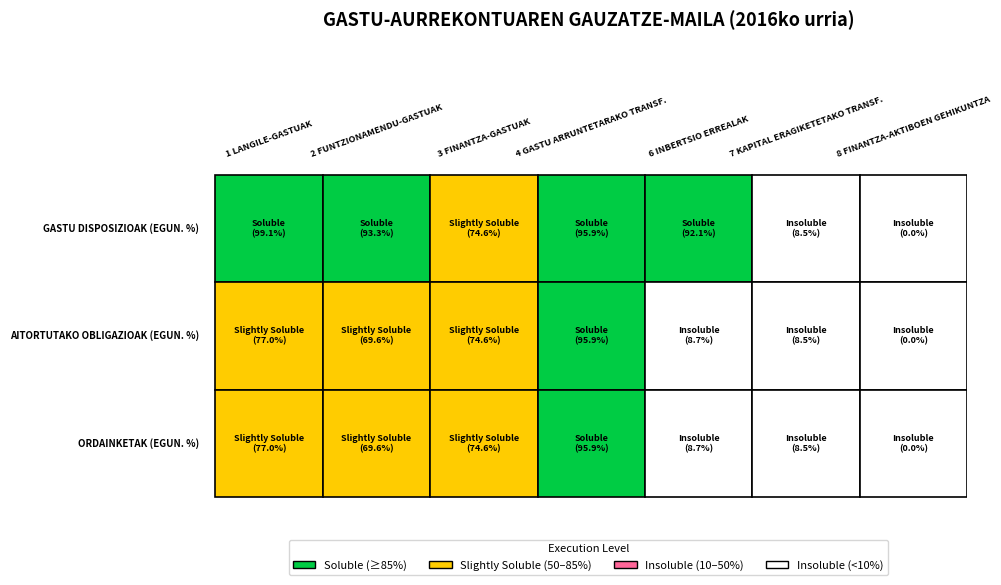

What is the approximate value of AITORTUTAKO OBLIGAZIOAK (EGUN. %) at 4 GASTU ARRUNTETARAKO TRANSF.?

95.9